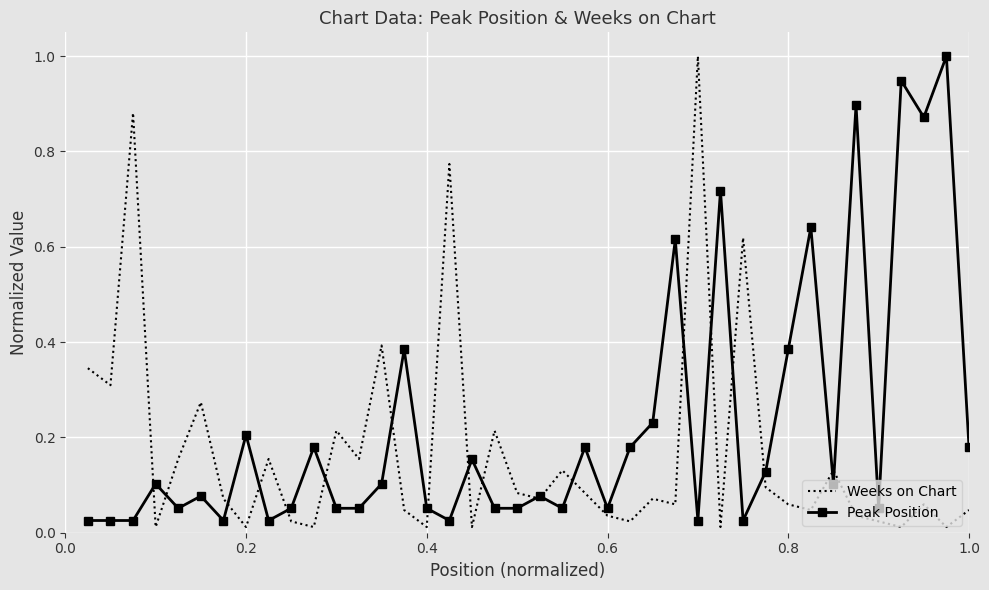

Which series has the largest total across all categories?

Peak Position